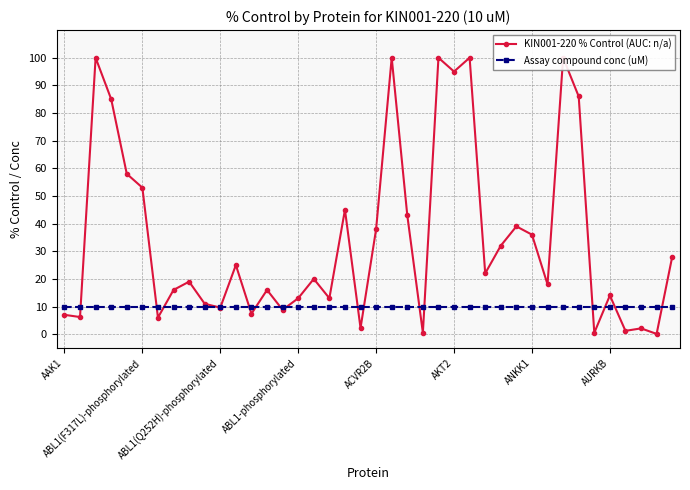

Between 25 and 17, which is larger?

25